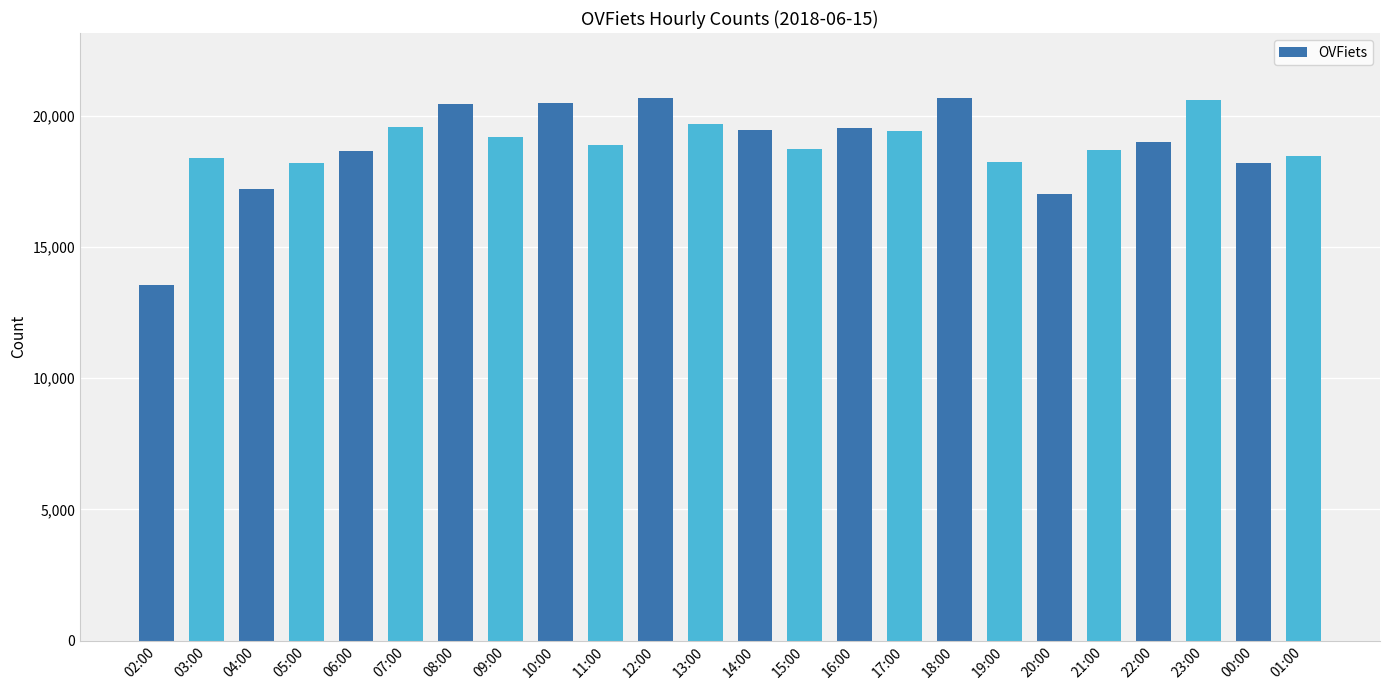

What is the label of the 15th bar from the left?

16:00